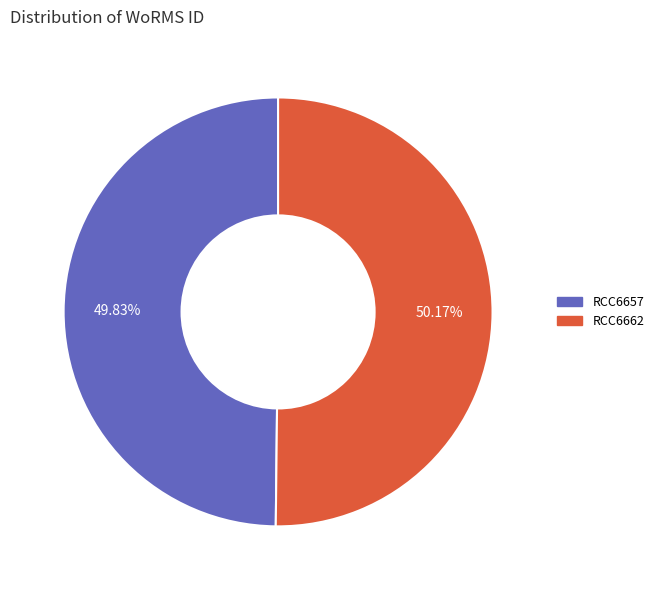

True or false: RCC6662 accounts for 50% of the total.

True